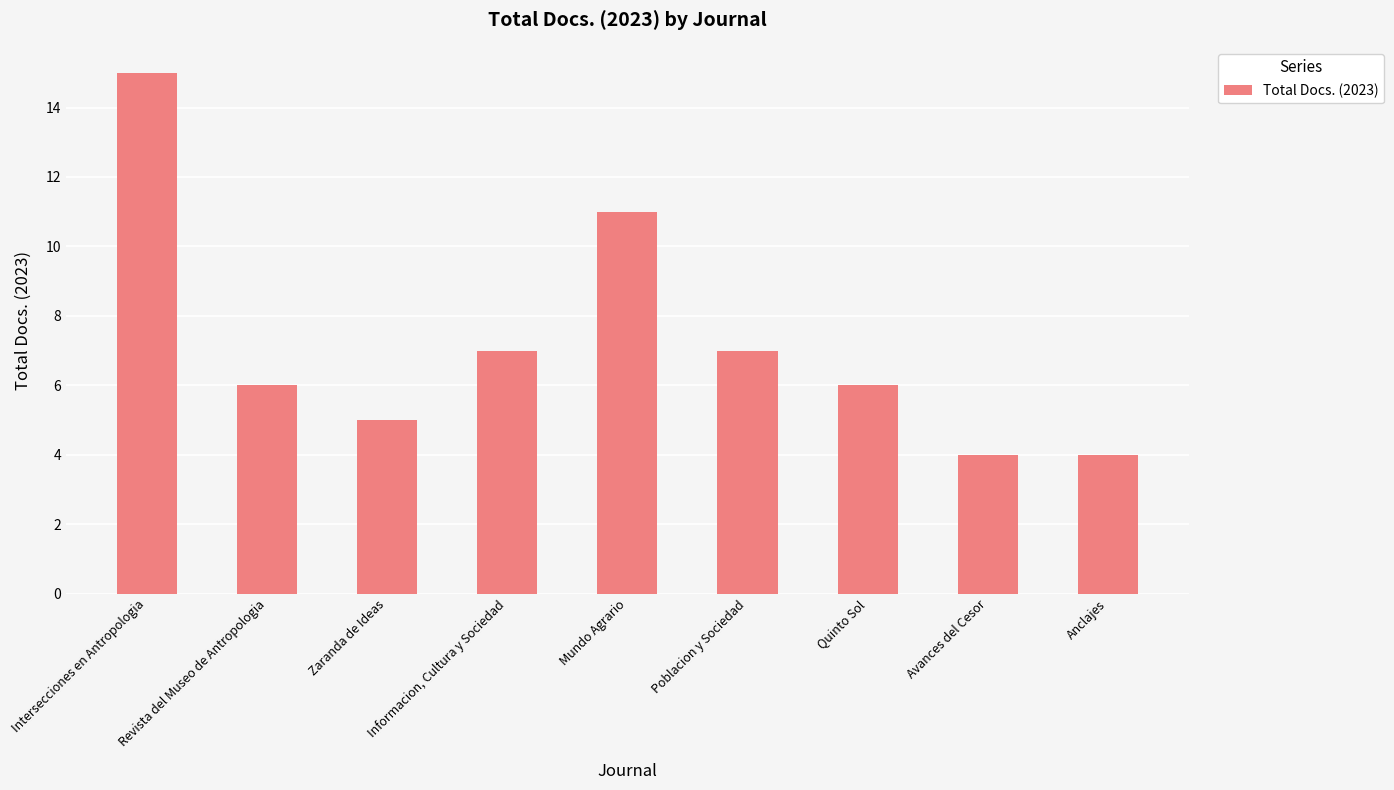

What is the approximate value at Revista del Museo de Antropologia, to the nearest 5?

5